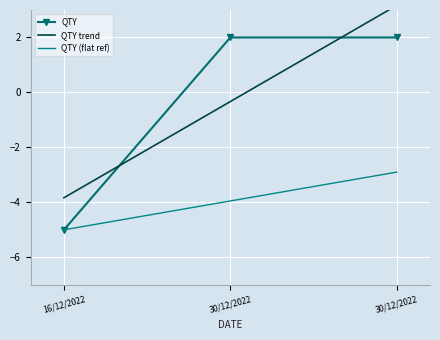

At which category does the chart reach its peak across all series?

30/12/2022